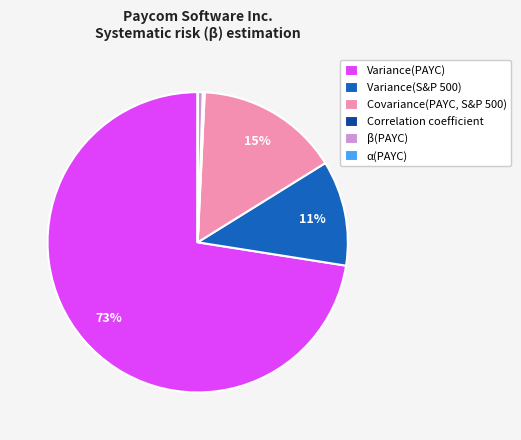

Is the sum of Variance(S&P 500) and Variance(PAYC) greater than half?

Yes